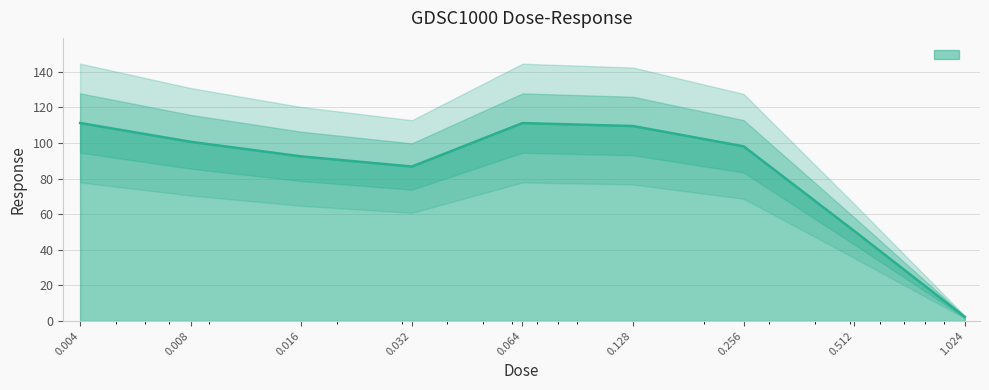

At which label is the value closest to 56?

0.512